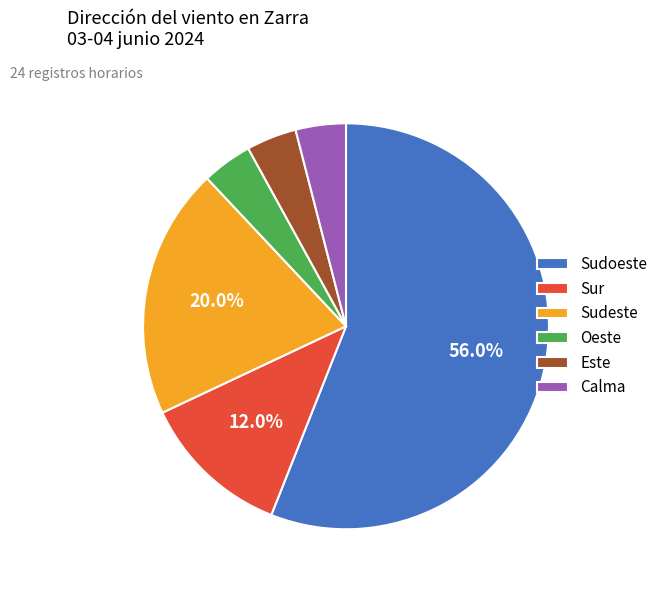

What is the ratio of the value at Calma to the value at Este?

1.0